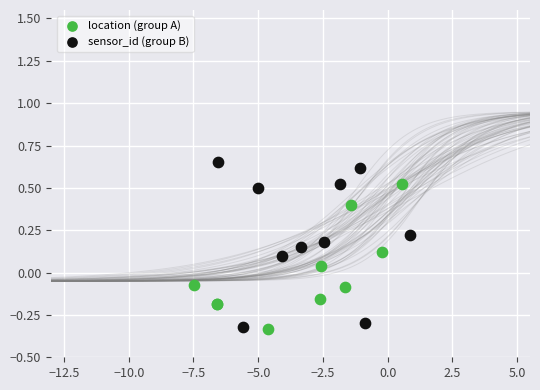

Which series has the widest spread of Y values?

sensor_id (group B)